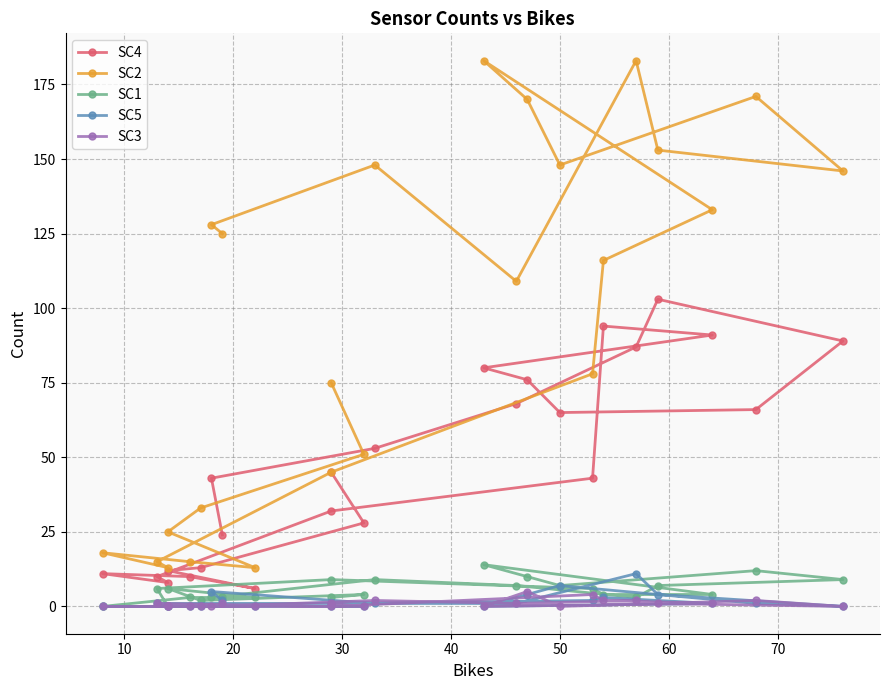

The value of SC5 at 14 is 1. True or false?

False